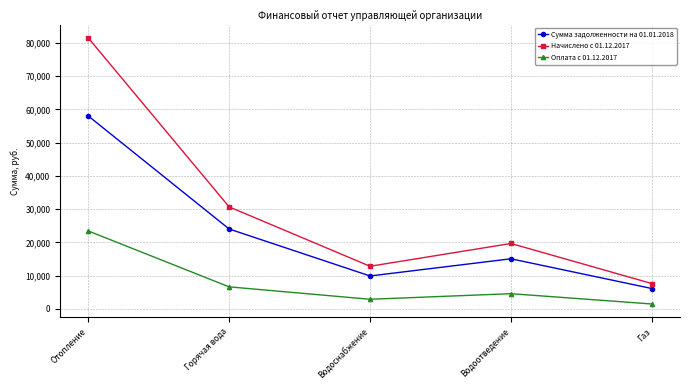

Reading left to right, transcribe all the data shown in this chart.

Сумма задолженности на 01.01.2018: Отопление=58040.0	Горячая вода=24047.6	Водоснабжение=9921.1	Водоотведение=15088.3	Газ=6149.7
Начислено с 01.12.2017: Отопление=81501.8	Горячая вода=30700.9	Водоснабжение=12839.7	Водоотведение=19688.7	Газ=7649.0
Оплата с 01.12.2017: Отопление=23461.8	Горячая вода=6653.3	Водоснабжение=2918.7	Водоотведение=4600.4	Газ=1499.3